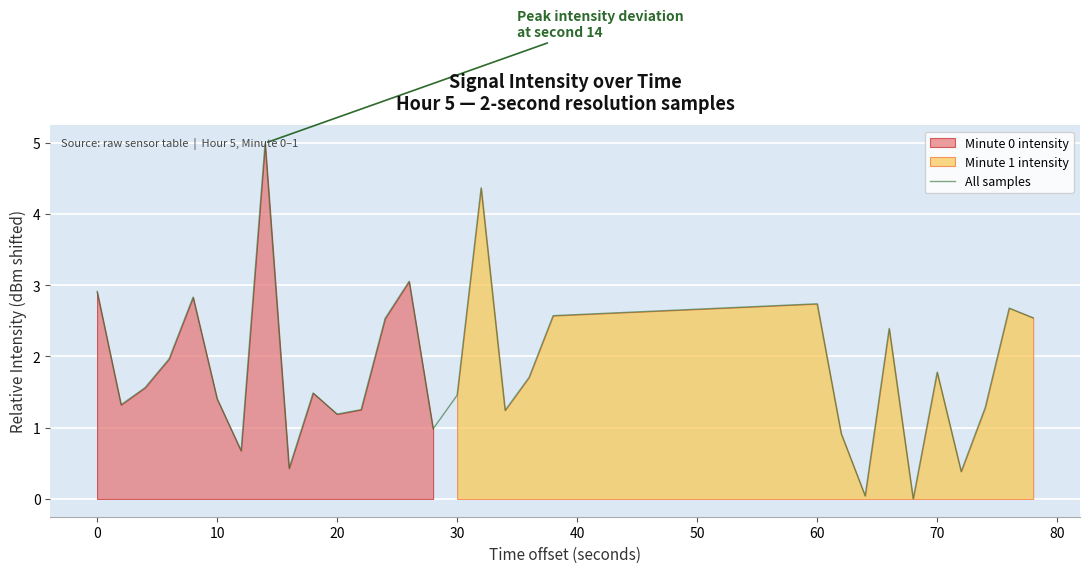

The value of All samples at 30 is 1.5. True or false?

True